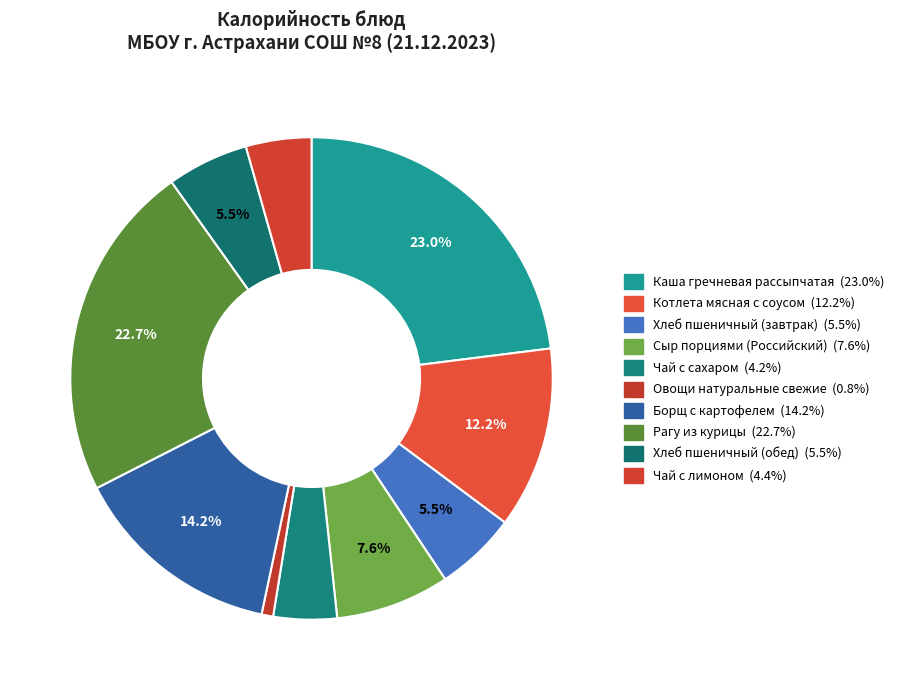

Is Хлеб пшеничный (завтрак) the majority of the pie?

No